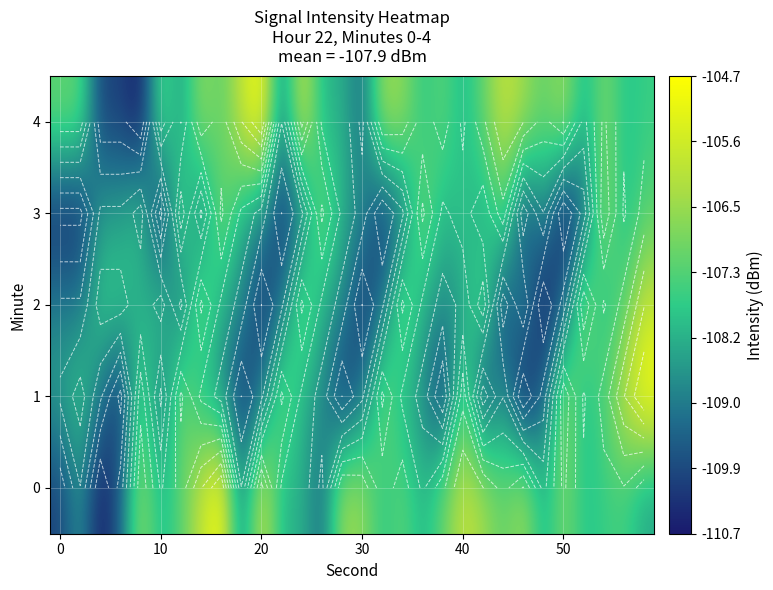

List the series in order of their peak value, lowest first.

3, 2, 0, 1, 4